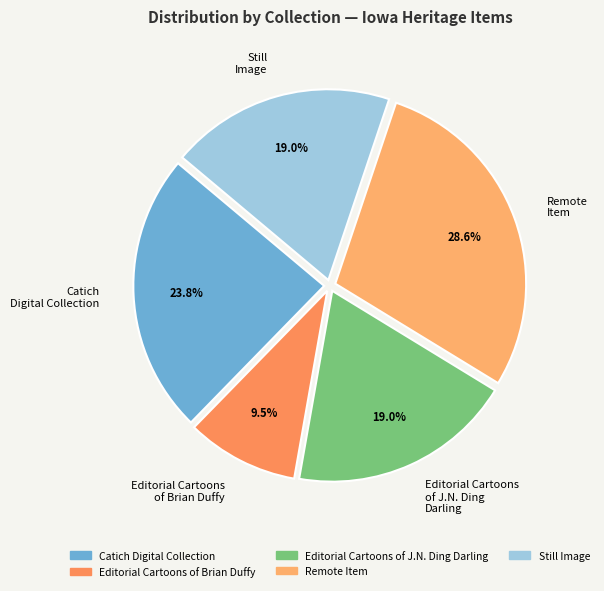

How many segments does this pie chart have?

5